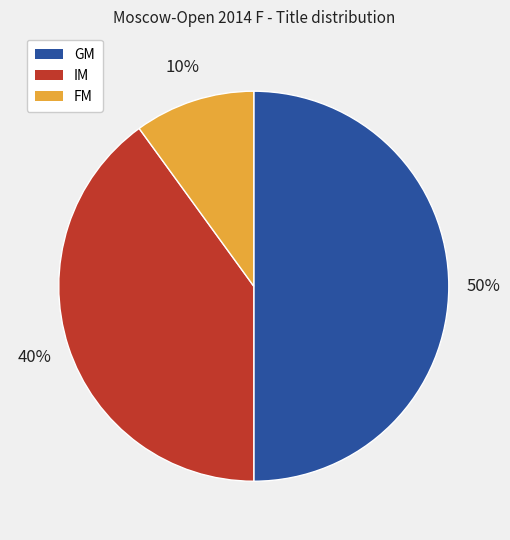

Rank the categories by value from lowest to highest.

FM, IM, GM